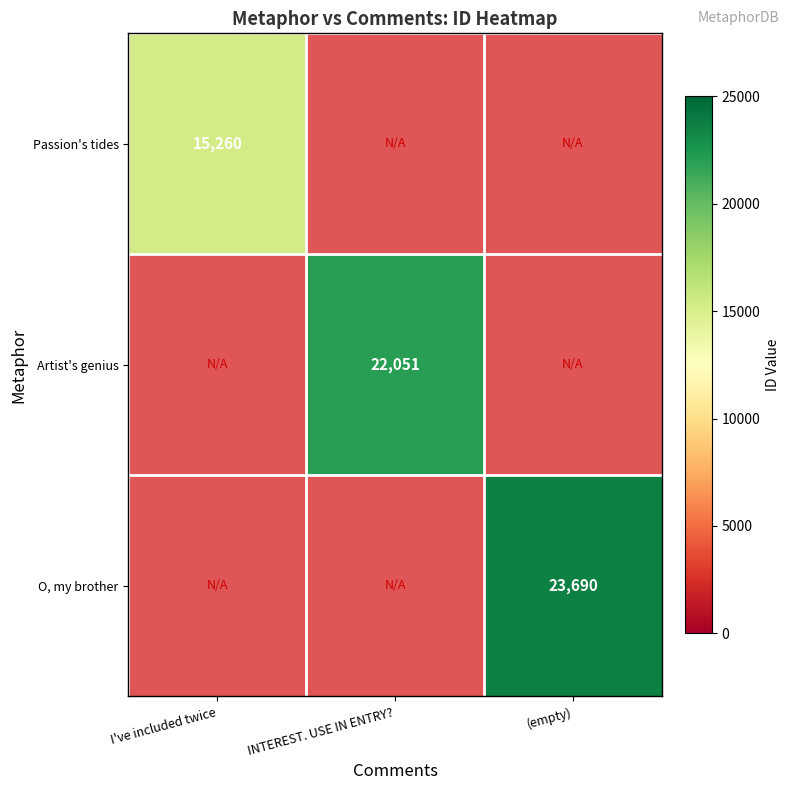

Is it true that O, my brother equals 23690 at (empty)?

True